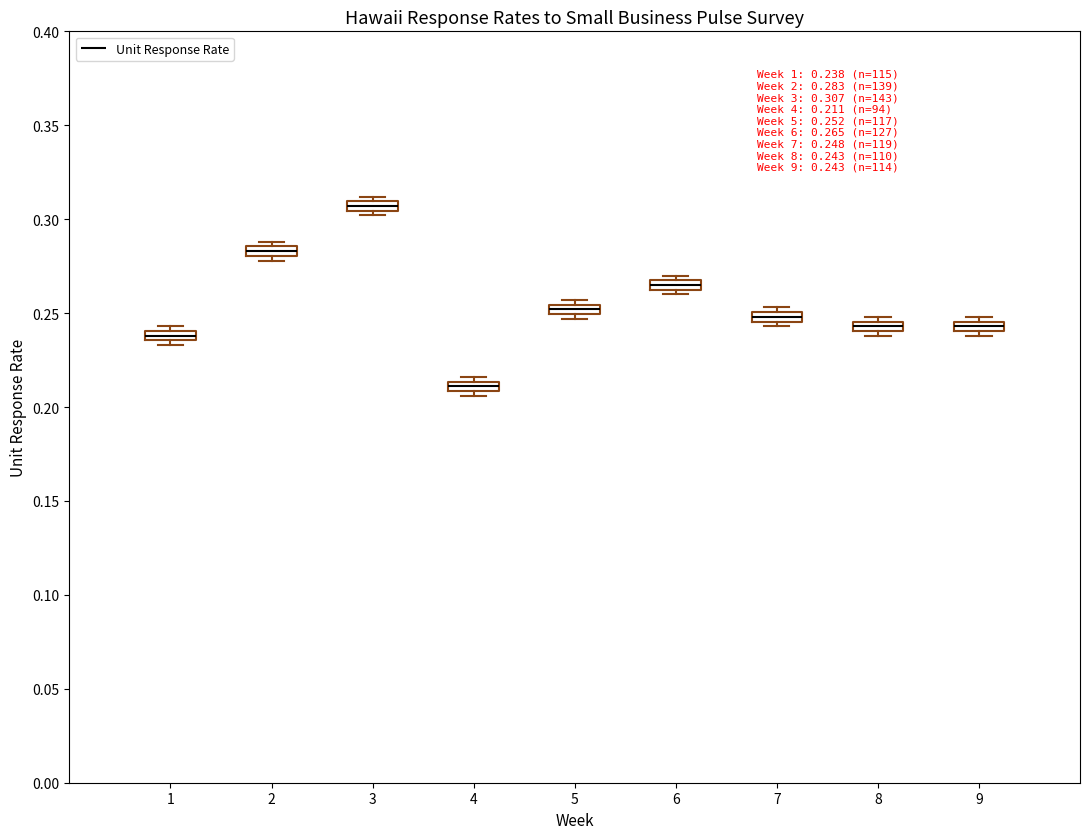

Which box's median line is the lowest?

4